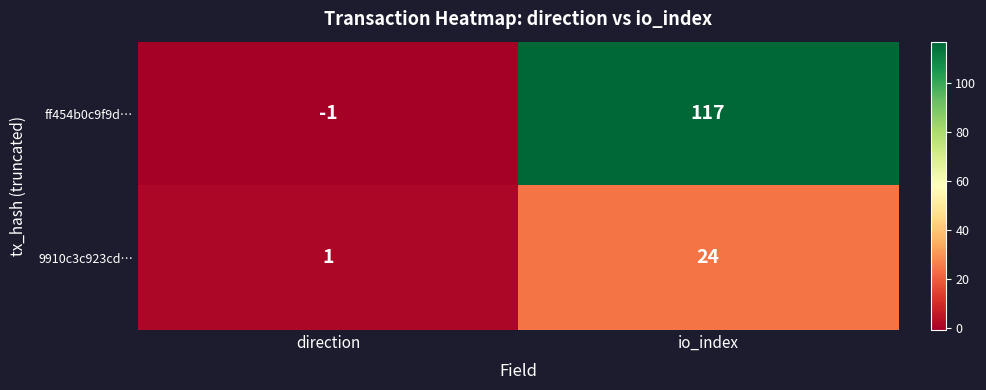

Rank the series by their maximum value, from highest to lowest.

ff454b0c9f9d…, 9910c3c923cd…